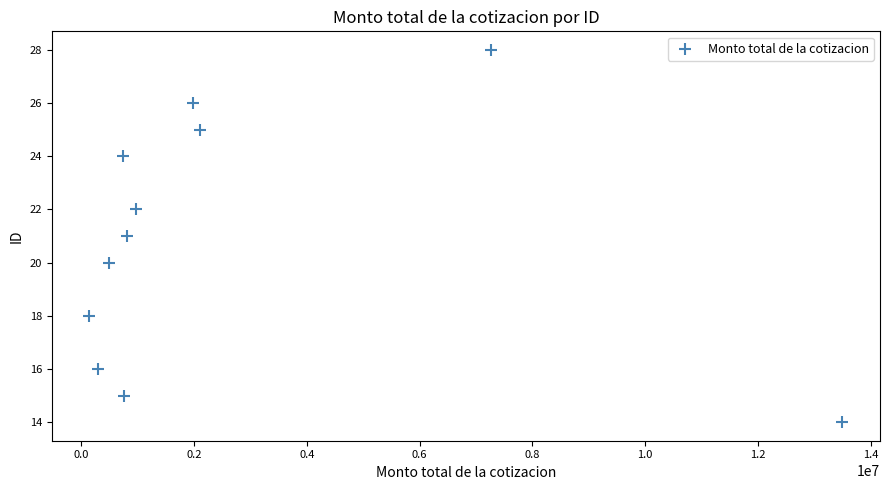

What is the average Y value?

21